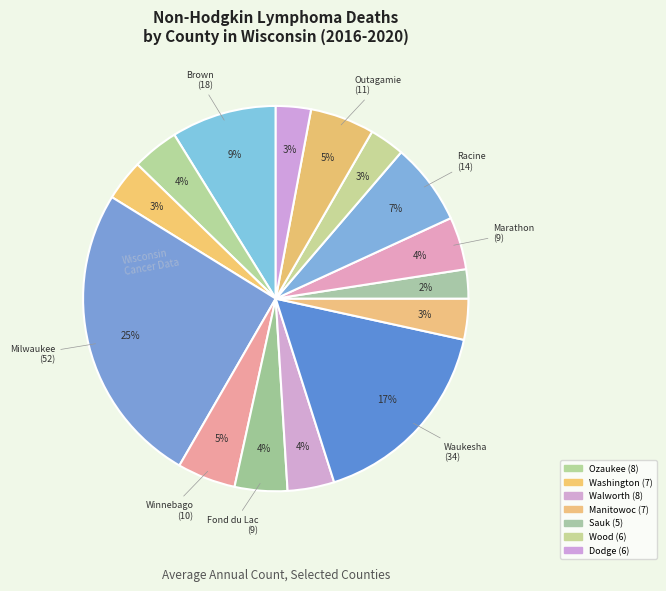

Count the number of slices in the pie.

15